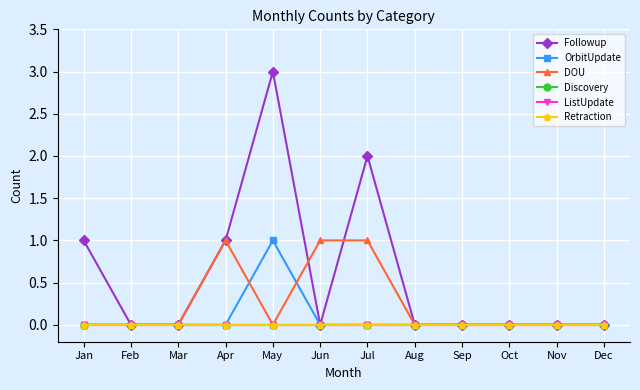

Which label corresponds to the largest value in the chart?

May